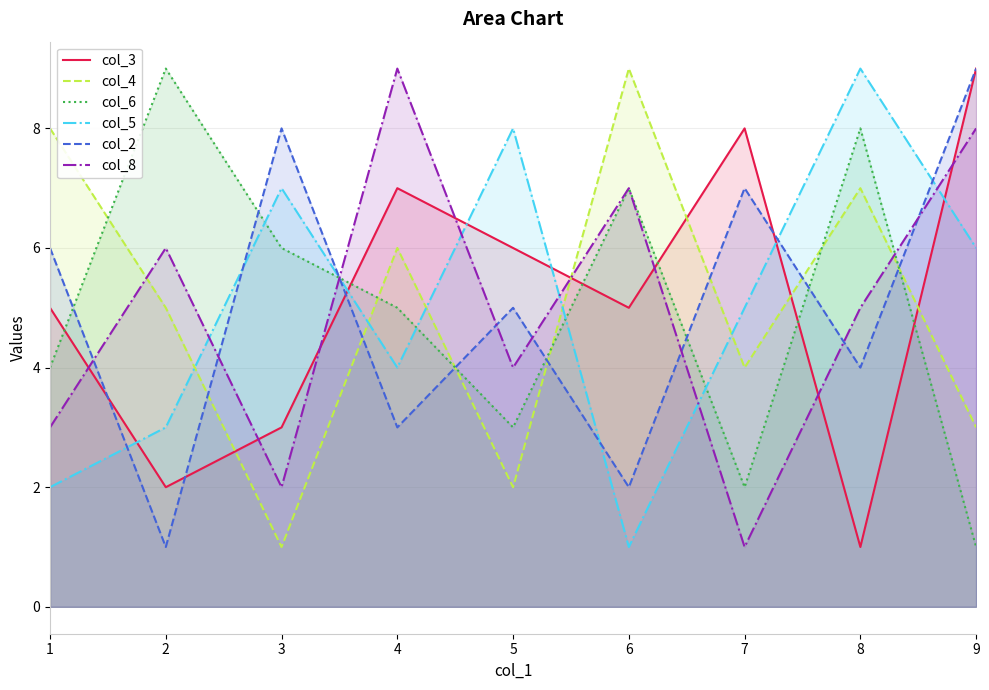

Does the chart have visible grid lines?

Yes